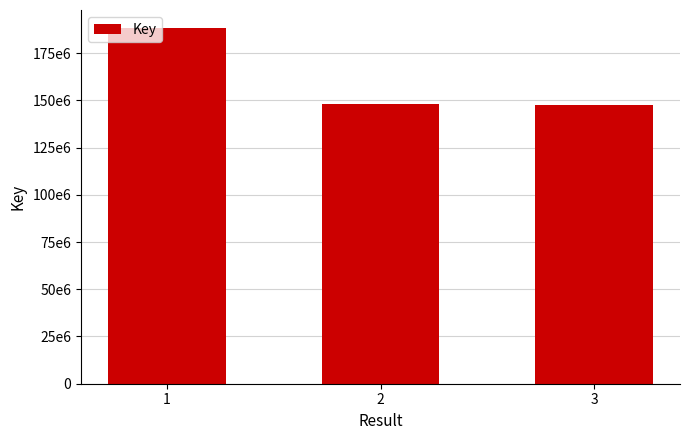

Does the chart contain any negative values?

No